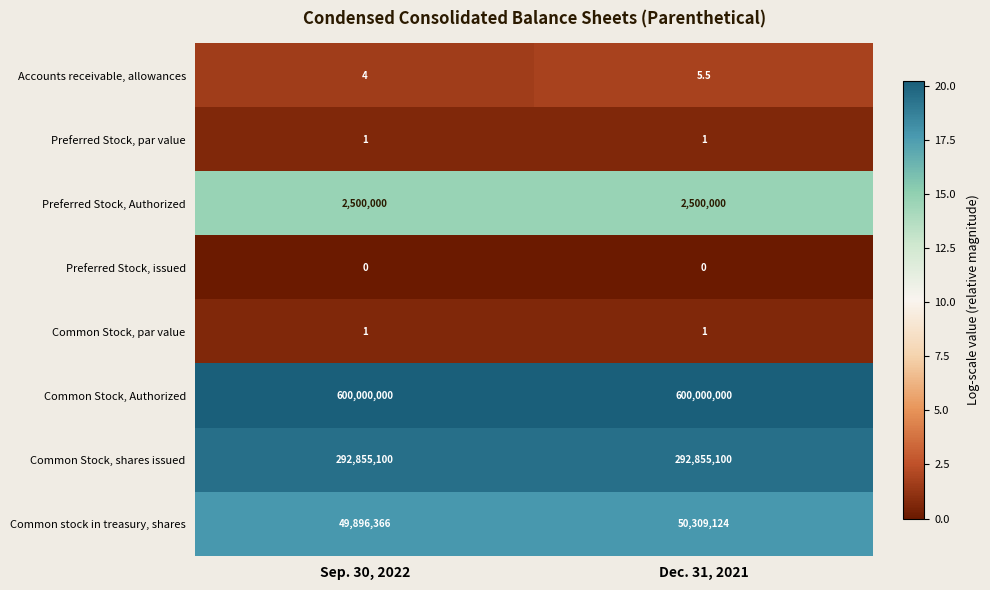

Which series has the largest total across all categories?

Common Stock, Authorized